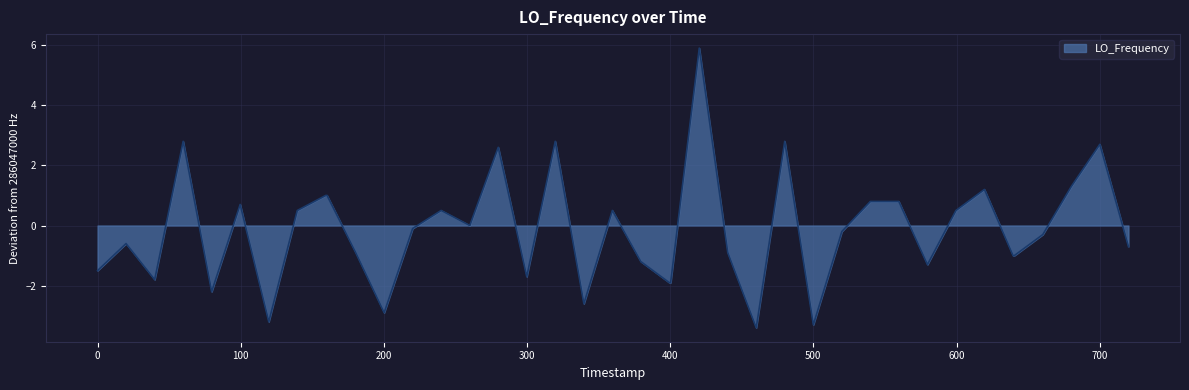

What is the difference between the maximum and minimum values?

9.3